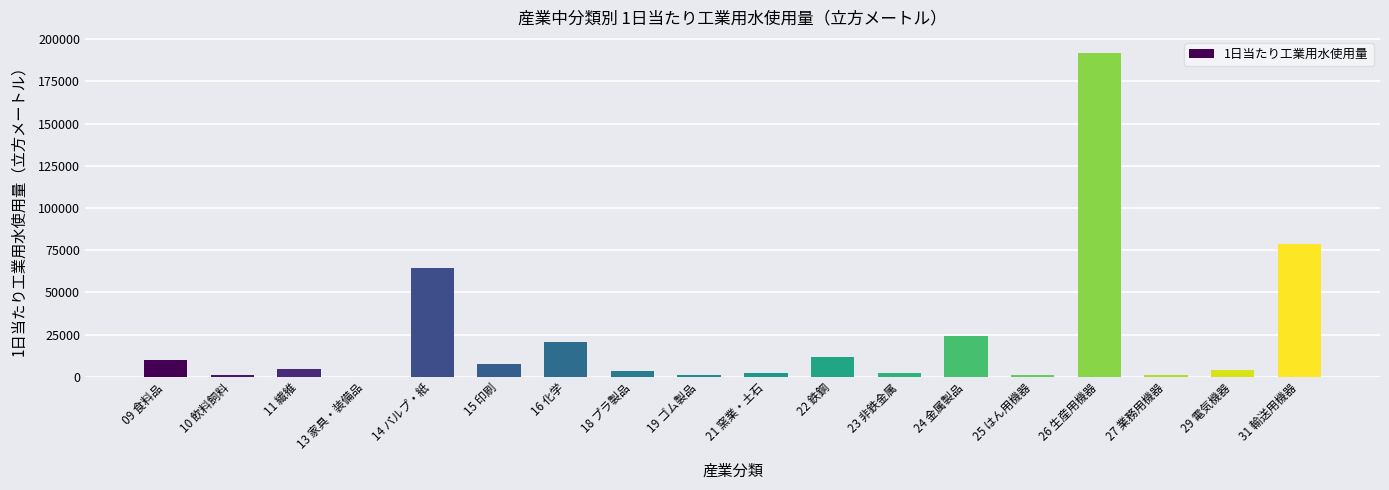

What is the change in value from 19 ゴム製品 to 29 電気機器?

+2940